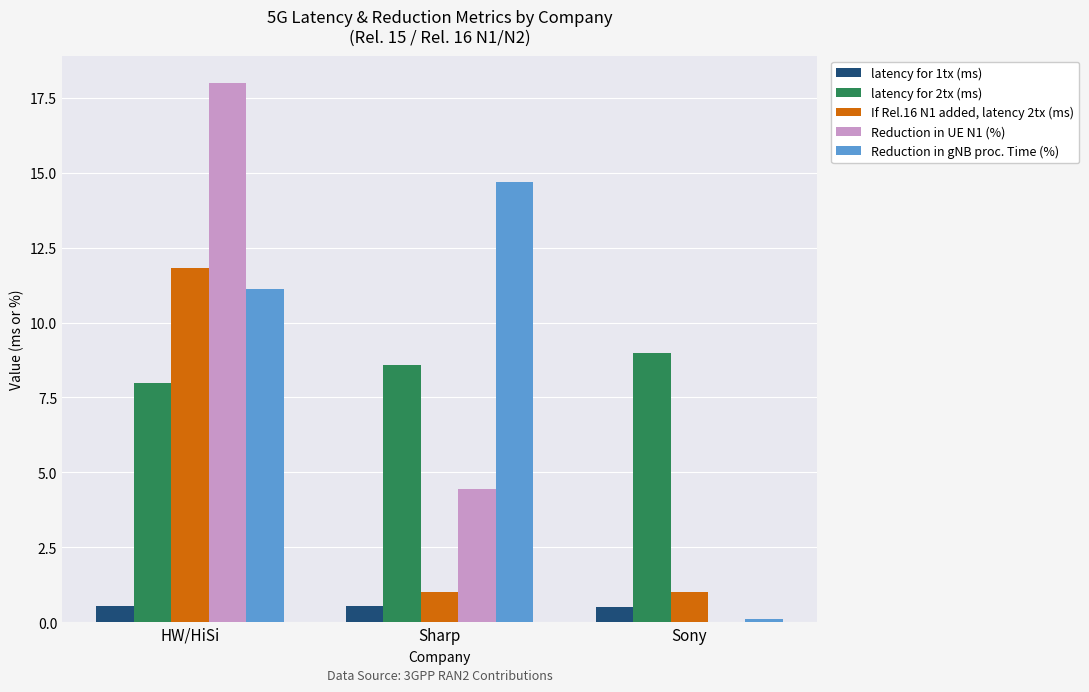

Which series has the widest spread of values?

Reduction in UE N1 (%)